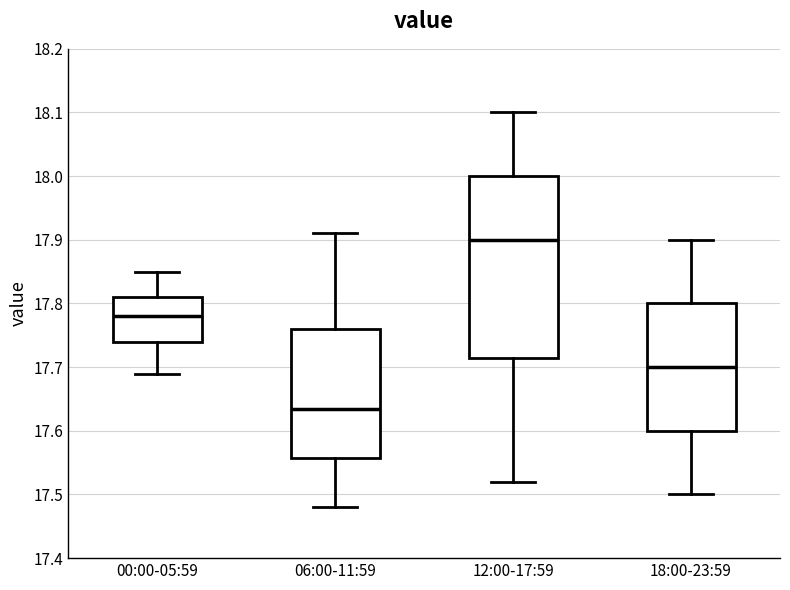

Where does the lower whisker of the box for 18:00-23:59 end on the y-axis? The values are not printed on the chart, so give them approximately, as read against the axis.

17.50